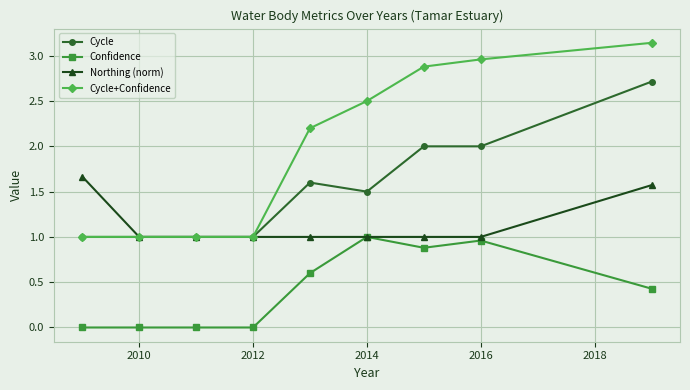

Which series has the largest range (max minus min)?

Cycle+Confidence